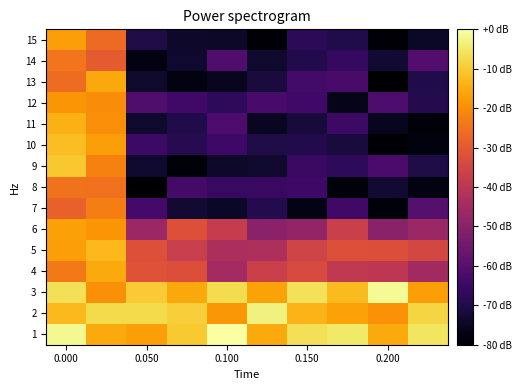

What is the maximum value shown in the chart?

-0.3